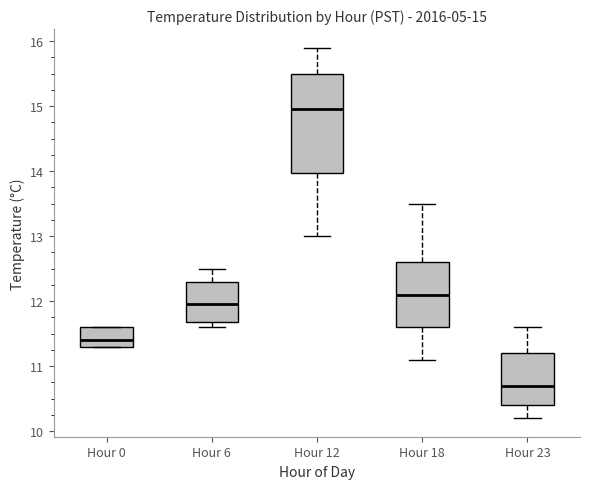

Comparing the boxes themselves (not the whiskers), which one is the tallest?

Hour 12